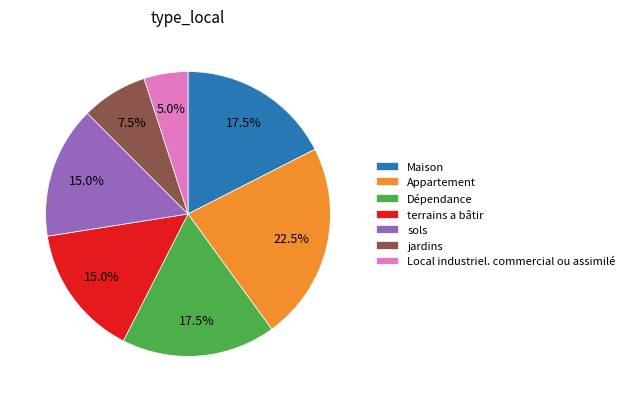

Between Maison and Local industriel. commercial ou assimilé, which is larger?

Maison